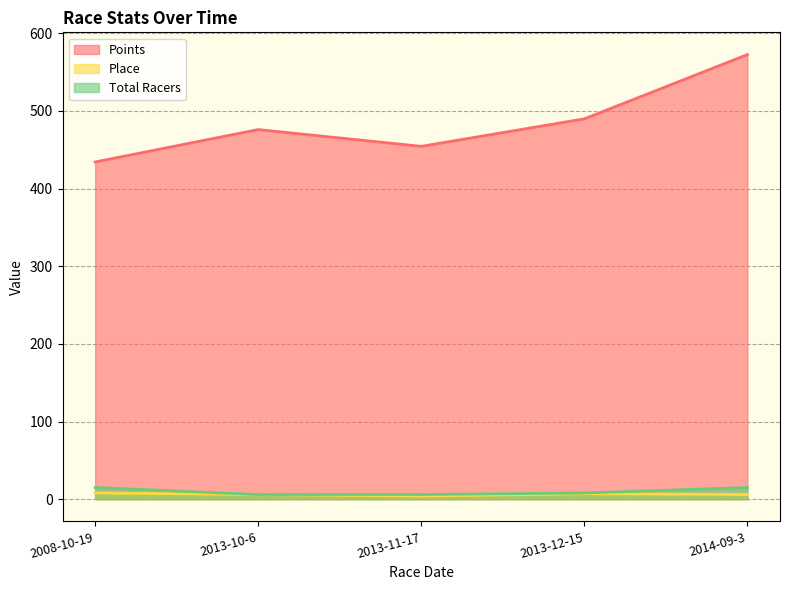

Between 2013-10-6 and 2013-11-17, which series saw the biggest shift?

Points